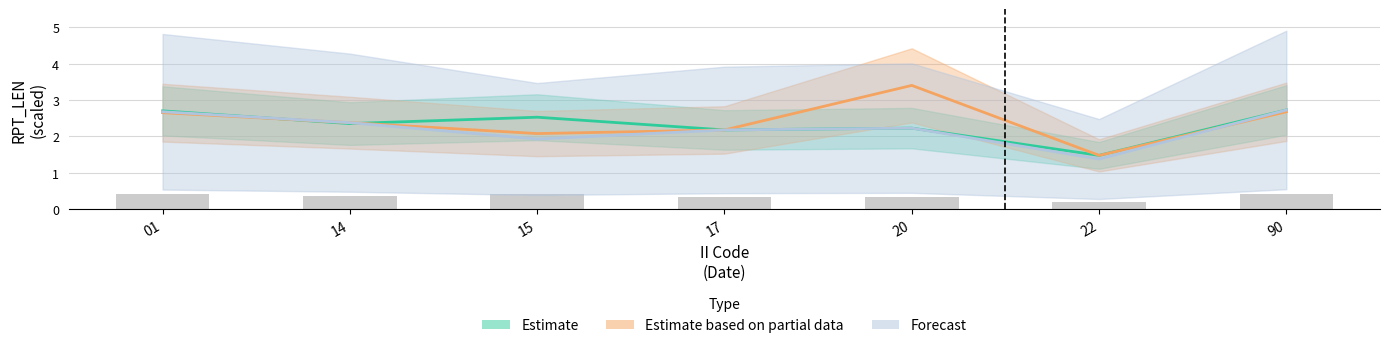

Count the number of categories in the chart.

7